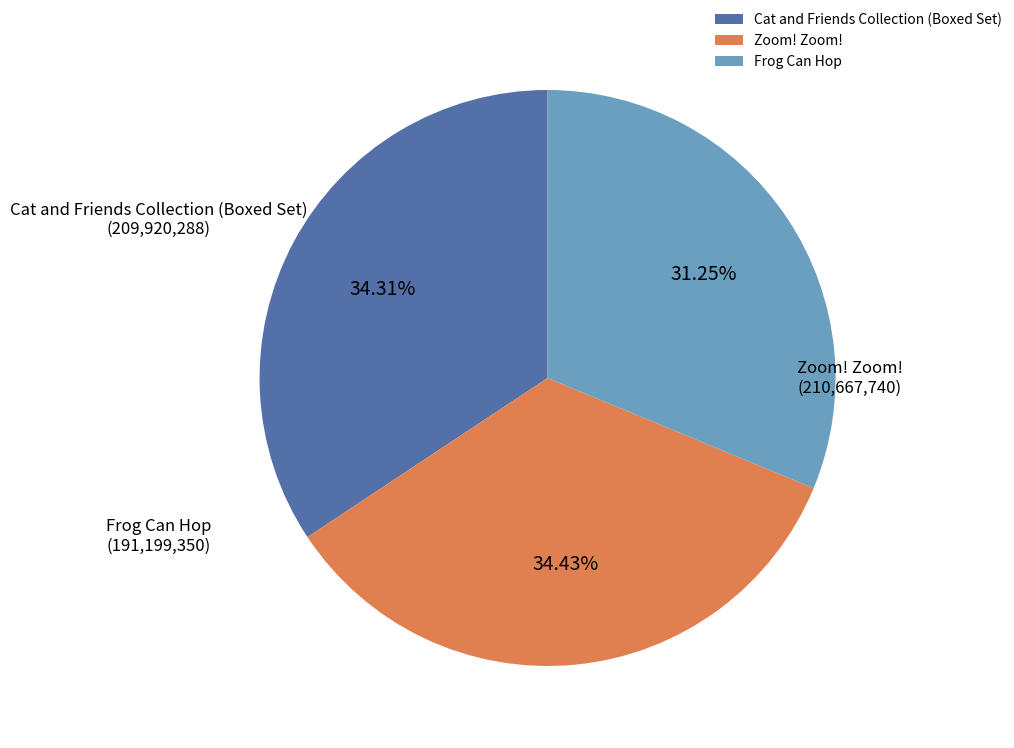

What percentage is the Cat and Friends Collection (Boxed Set) slice, to the nearest percent?

34%